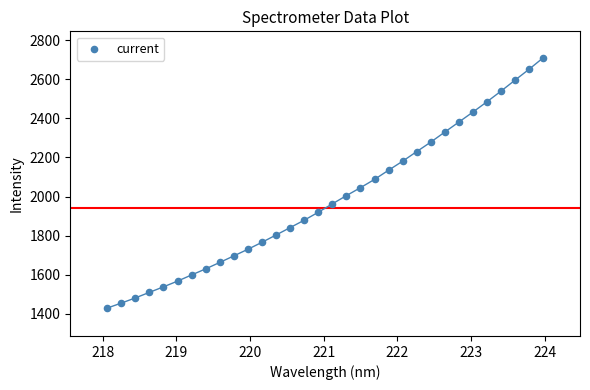

What is the range of Y values (max minus min)?

1282.7